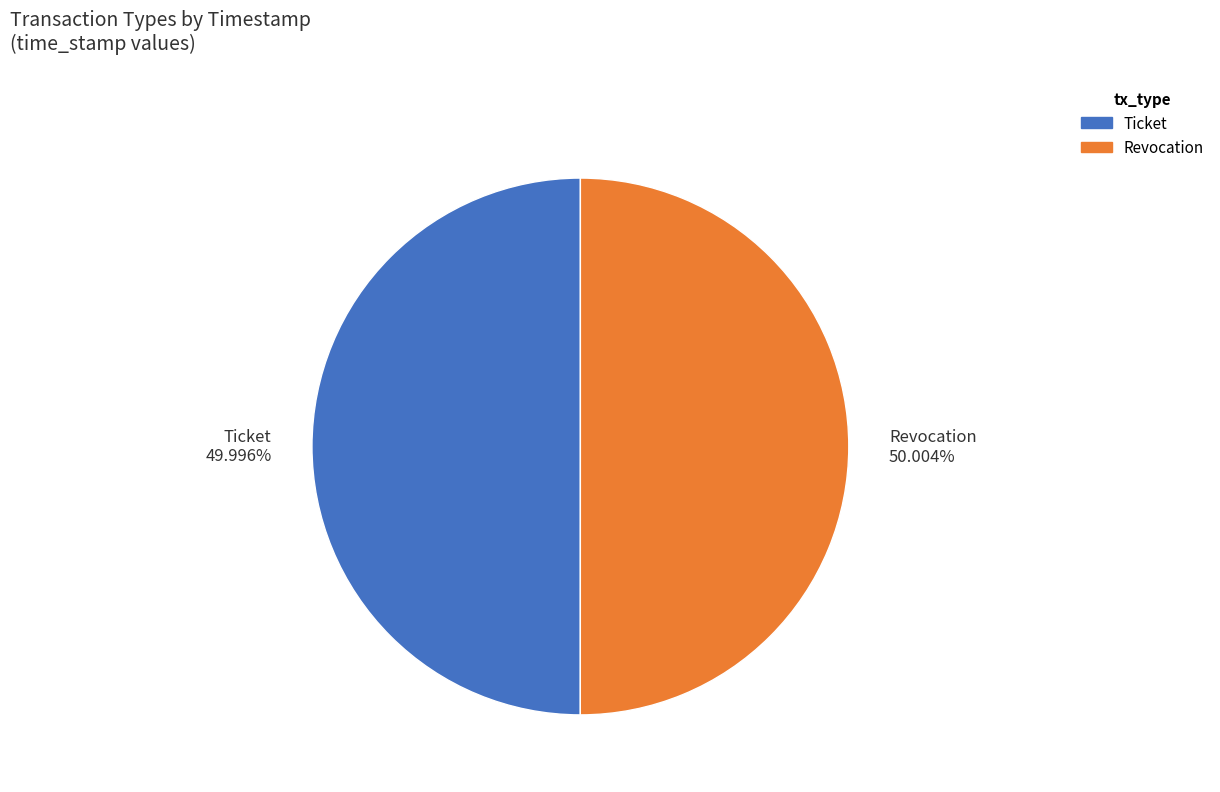

True or false: Revocation accounts for 61% of the total.

False